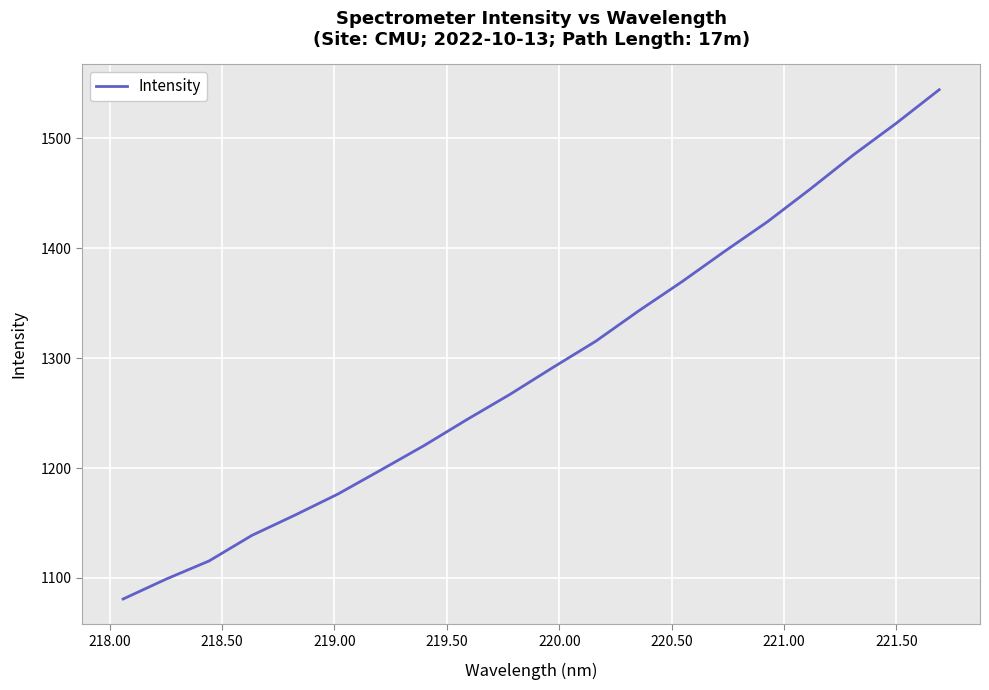

What is the difference between the maximum and minimum values?

463.5